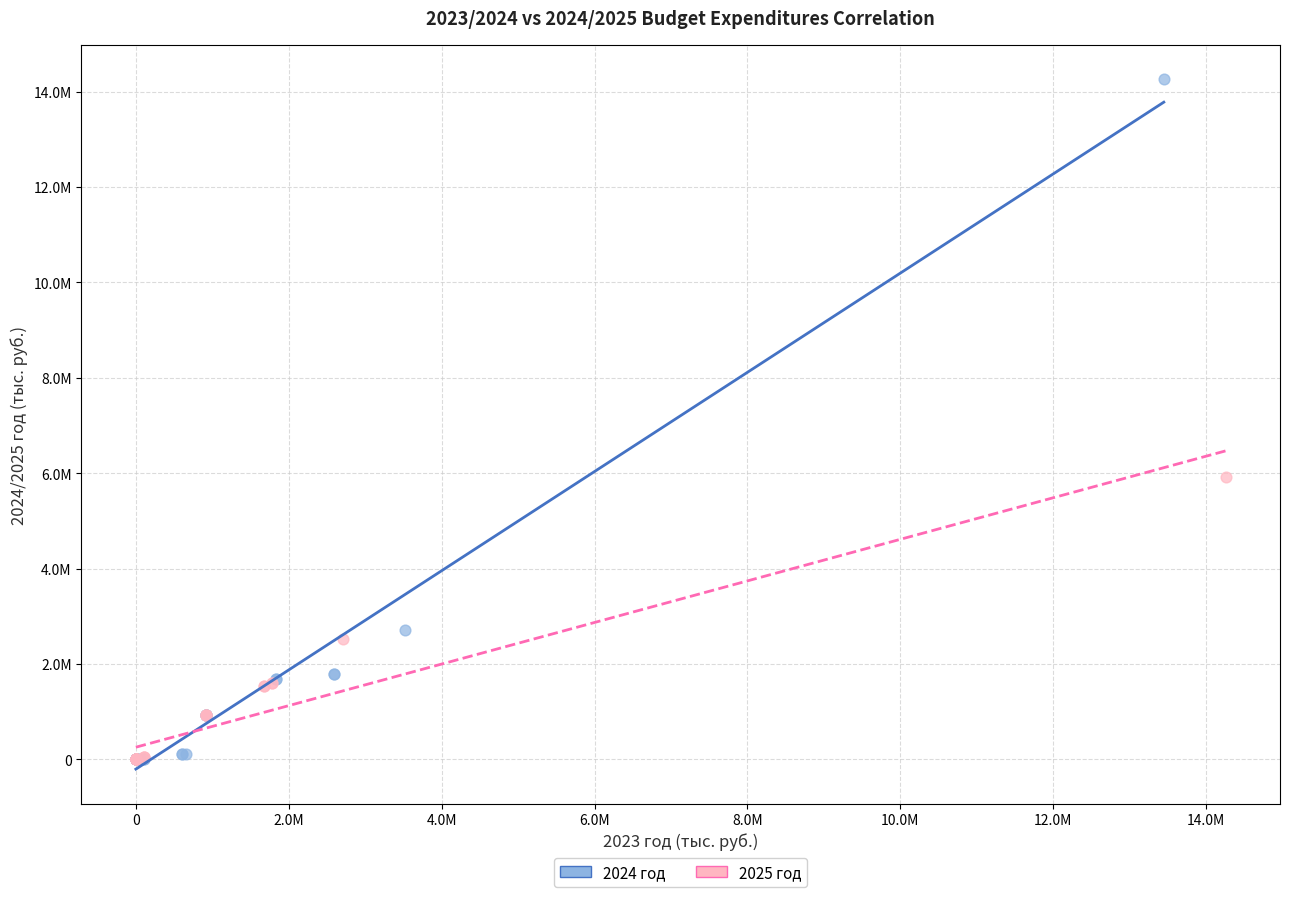

Which series contains the highest Y value?

2024 год